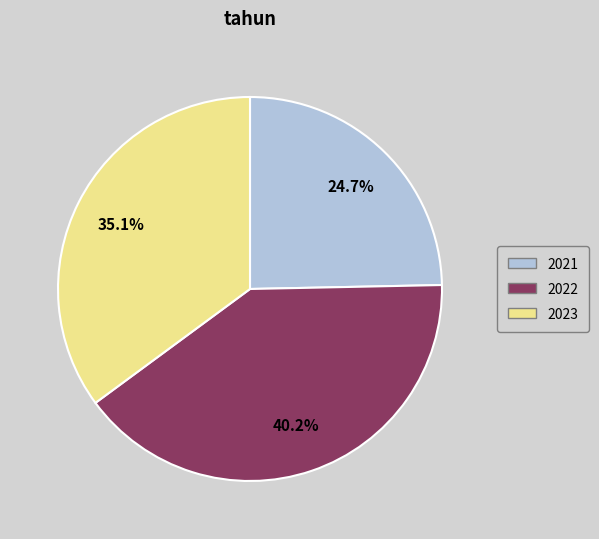

True or false: 2023 accounts for 28% of the total.

False